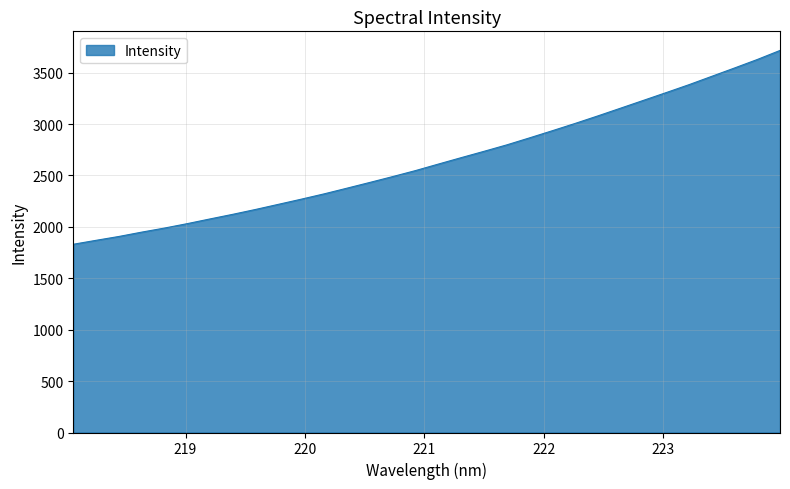

What is the smallest value displayed?

1831.0